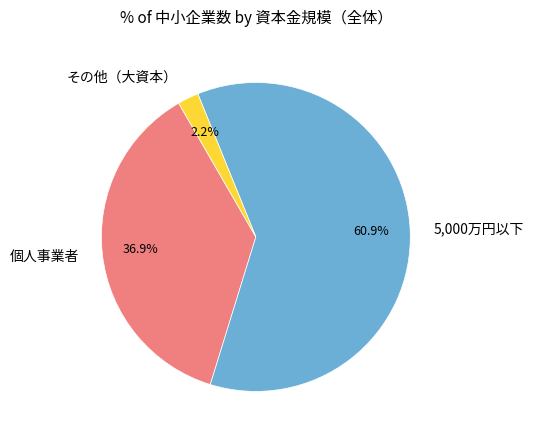

What percentage do 5,000万円以下 and 個人事業者 together represent?

97.8%